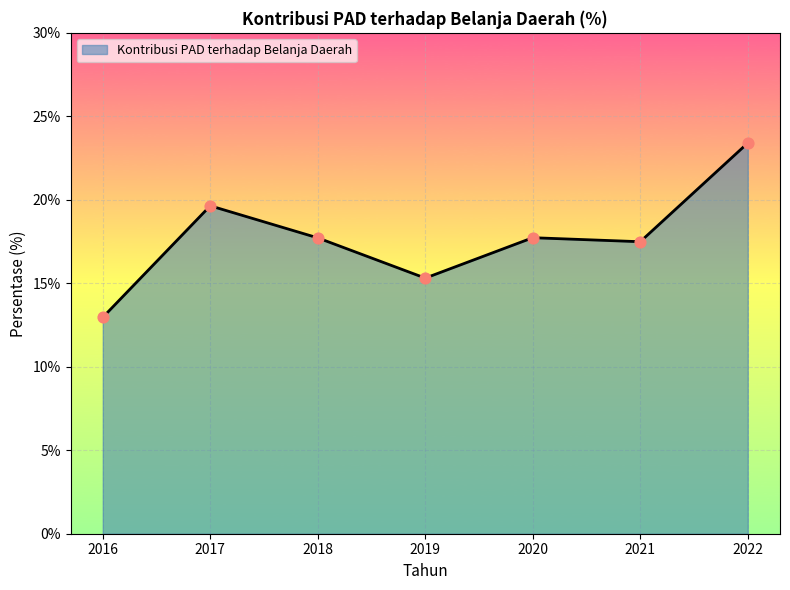

What is the ratio of the value at 2018 to the value at 2017?

0.9